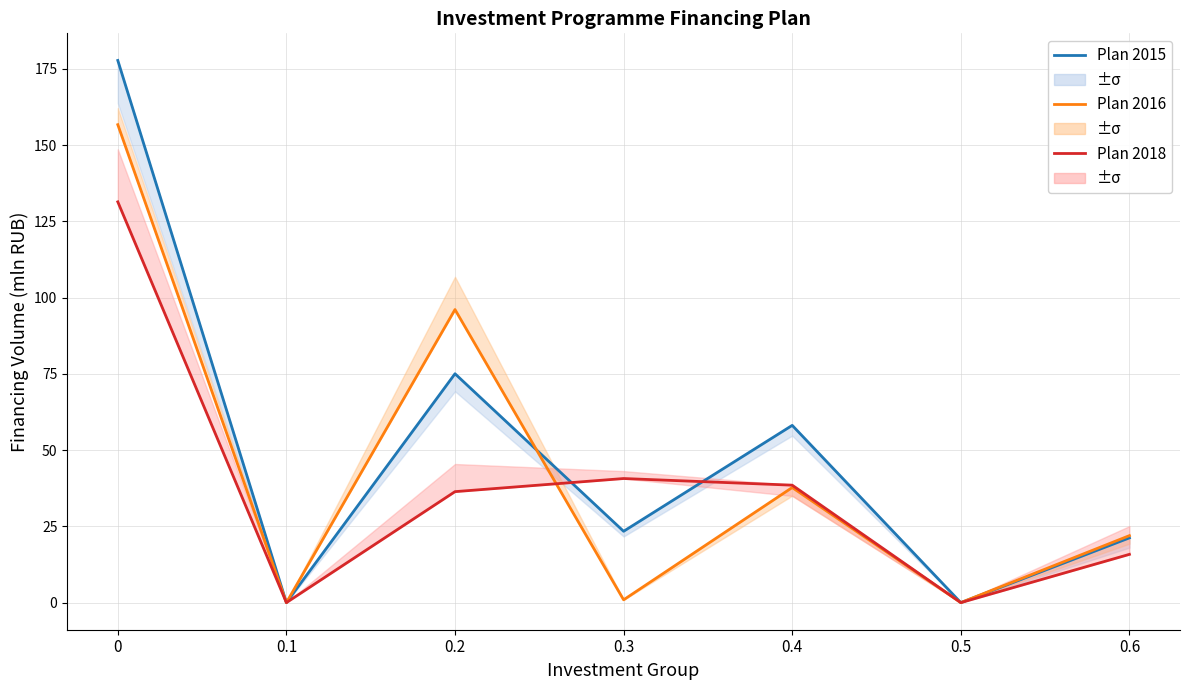

How many series are shown in this chart?

3